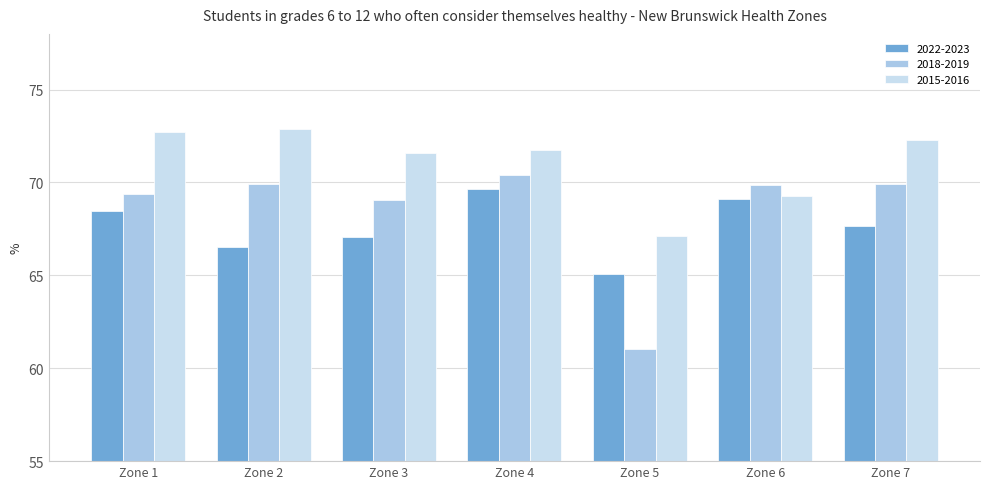

Rank the series by their average value, from highest to lowest.

2015-2016, 2018-2019, 2022-2023